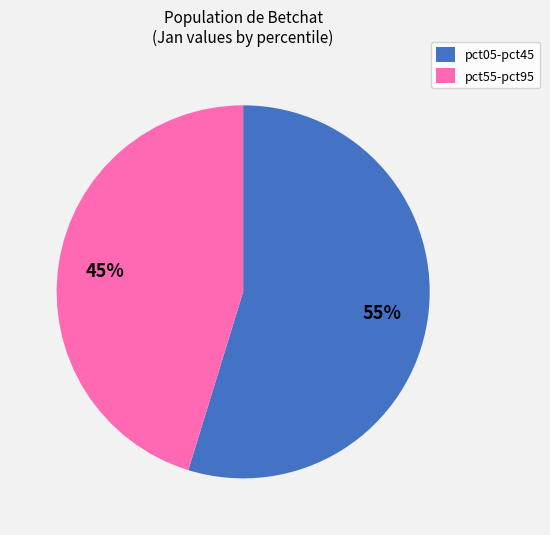

Which slice is the smallest?

pct55-pct95